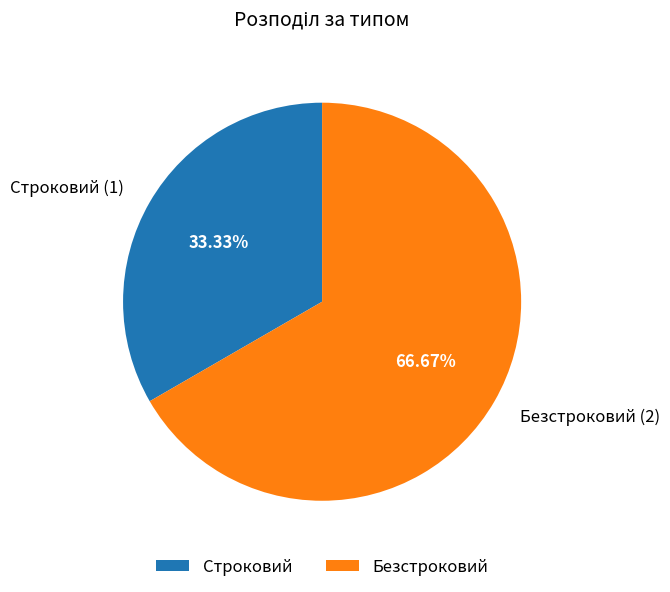

To the nearest percent, what percentage of the pie is Строковий?

33%